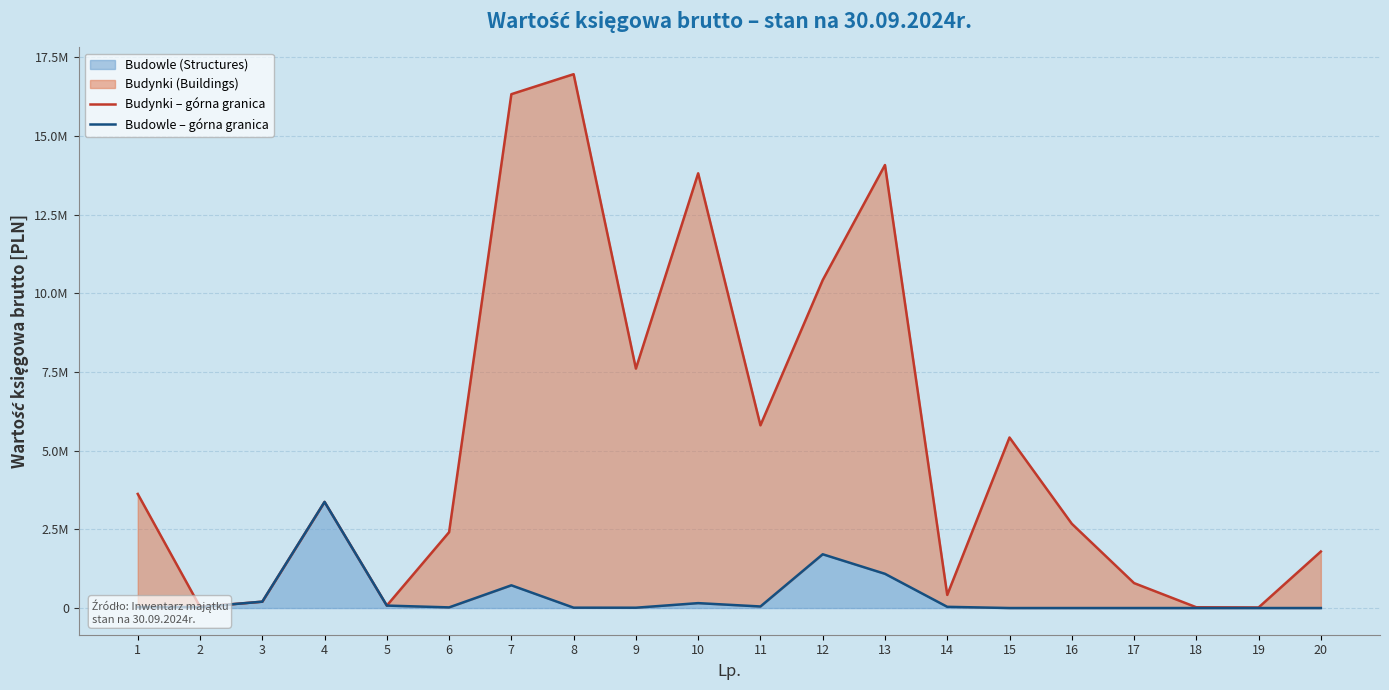

What is the difference between the Budynki – górna granica values at 3 and 9?

7408781.4